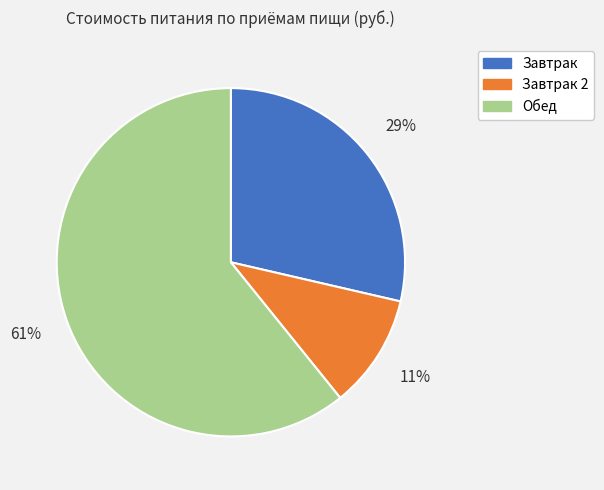

What percentage is the Завтрак 2 slice, to the nearest percent?

11%